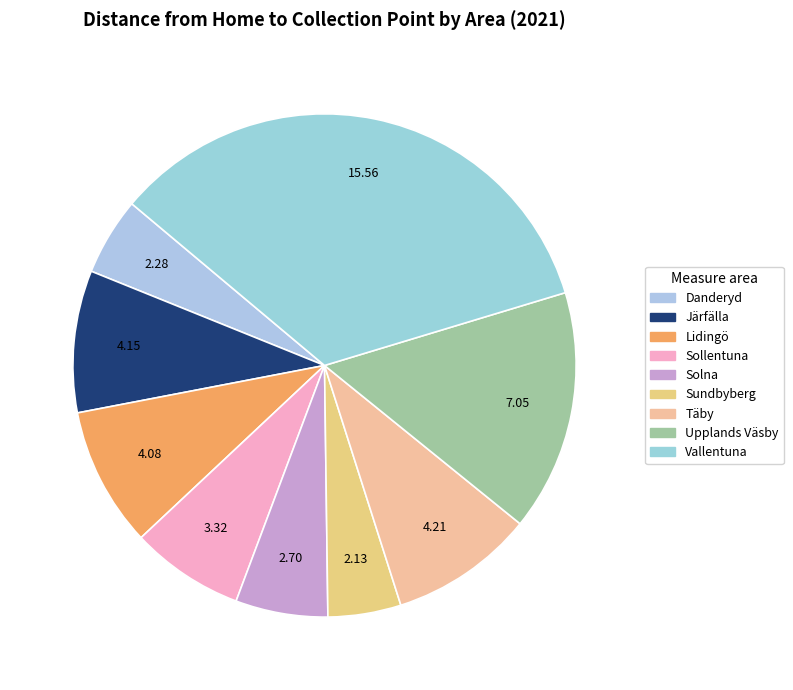

Count the number of slices in the pie.

9